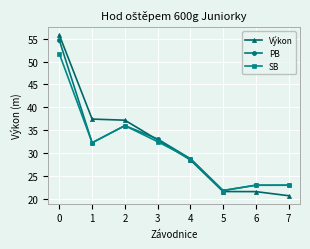

What is the difference between the maximum and minimum values in the SB series?

29.8